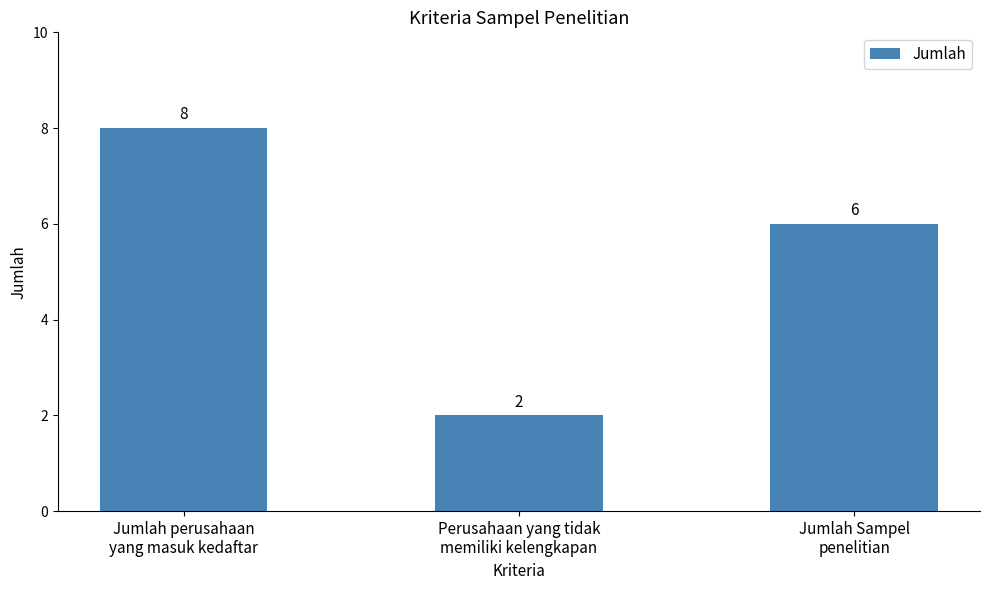

Rank the categories by value from highest to lowest.

Jumlah perusahaan
yang masuk kedaftar, Jumlah Sampel
penelitian, Perusahaan yang tidak
memiliki kelengkapan